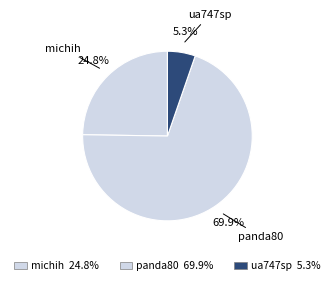

To the nearest percent, what is the difference between the panda80 and michih slice percentages?

45%